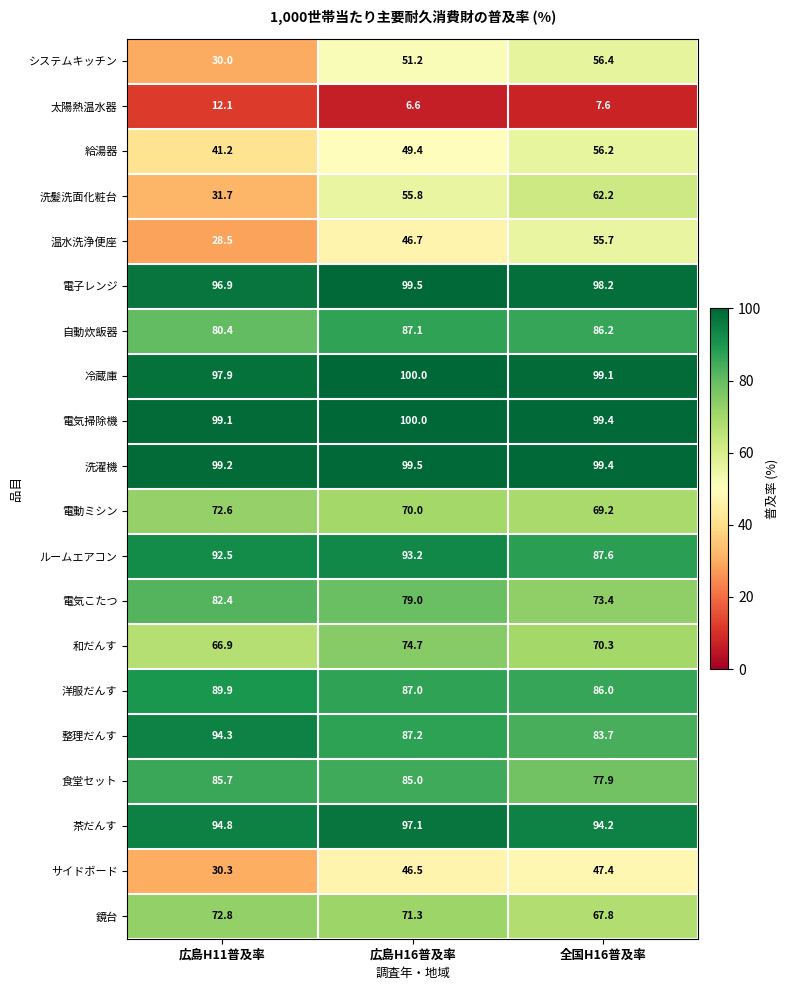

Which label corresponds to the smallest value in the chart?

広島H16普及率